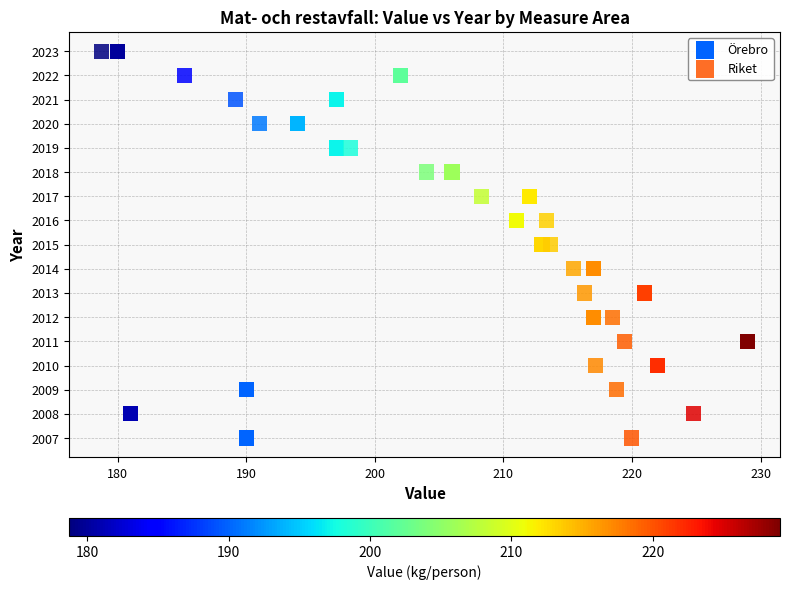

What are all the series names shown in the legend?

Örebro, Riket